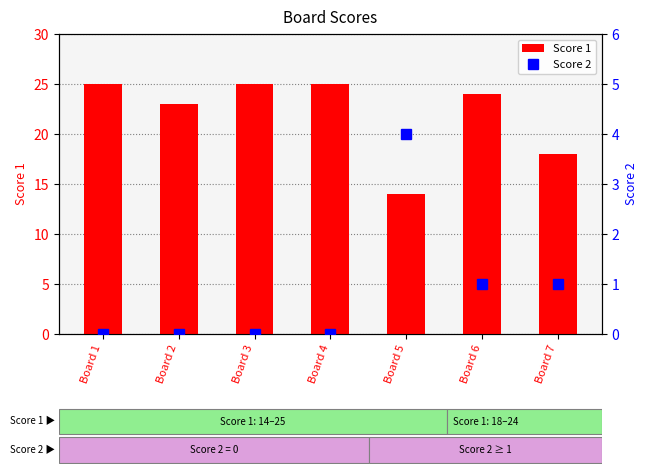

At which category does the chart reach its peak across all series?

Board 1